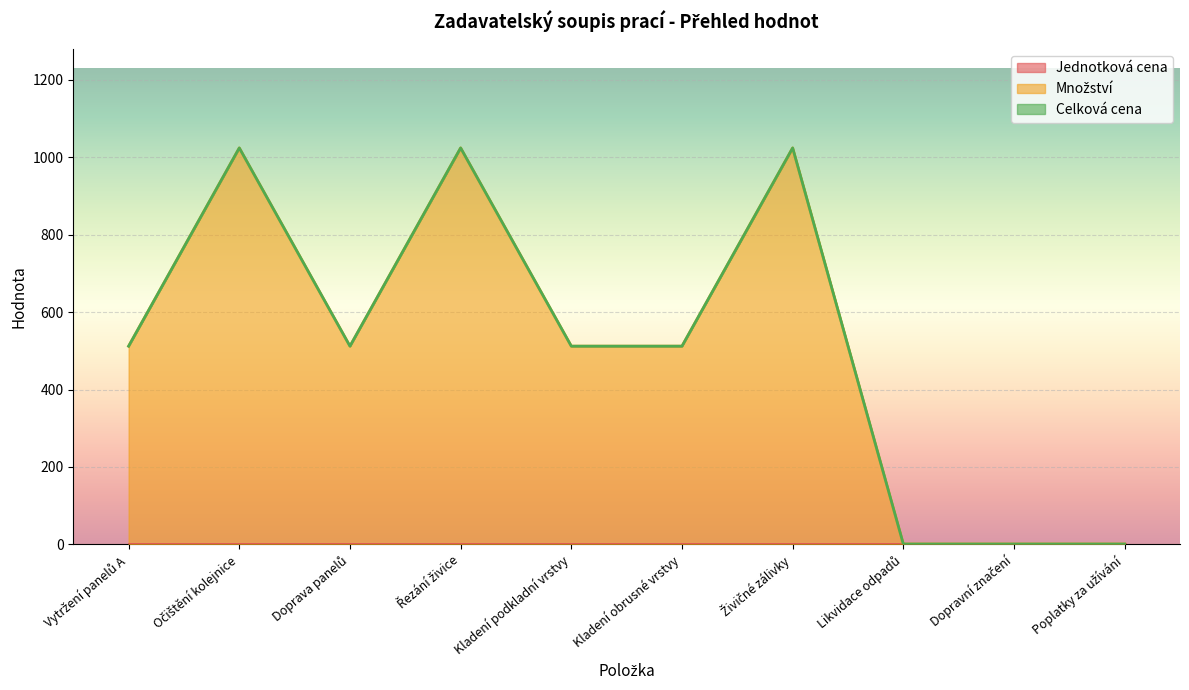

Which series has the largest range (max minus min)?

Množství